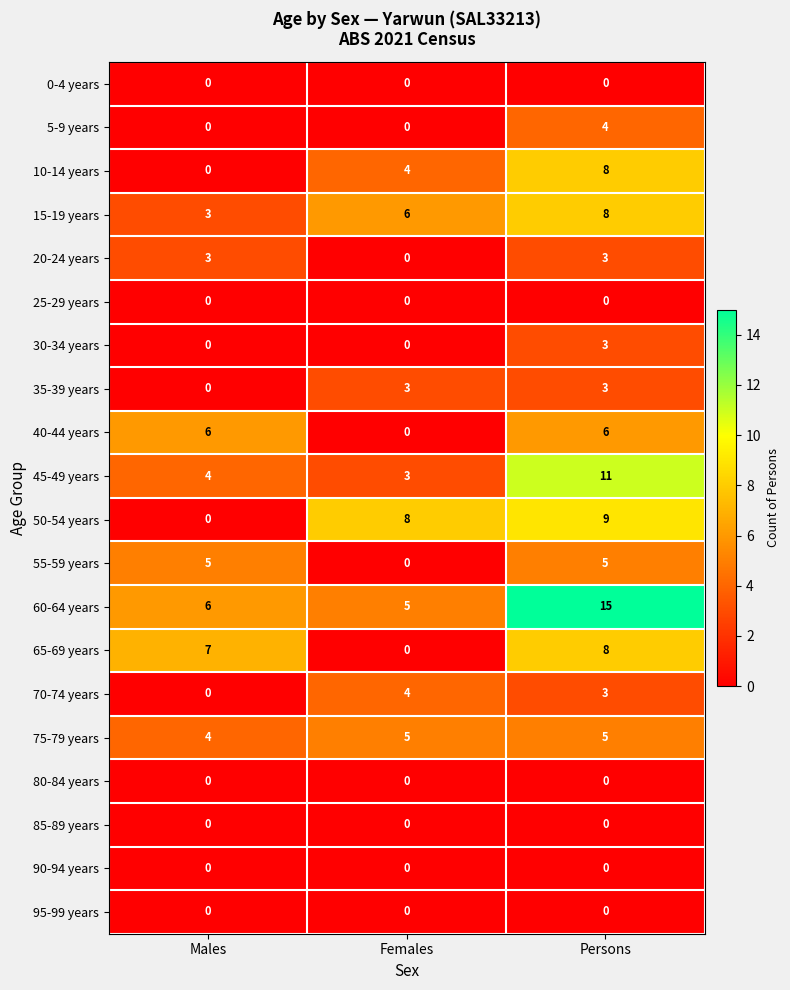

The 70-74 years series shows 0 at Males. True or false?

True